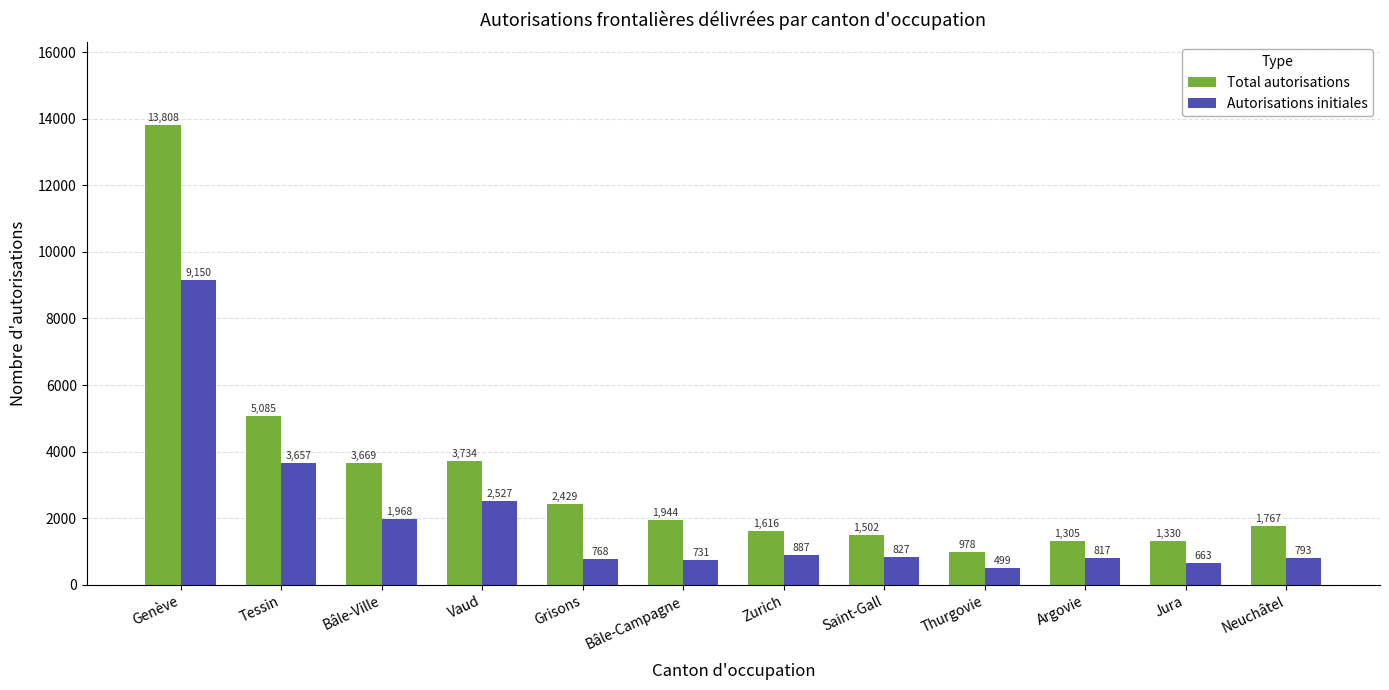

At which label does Total autorisations first exceed 1944?

Genève